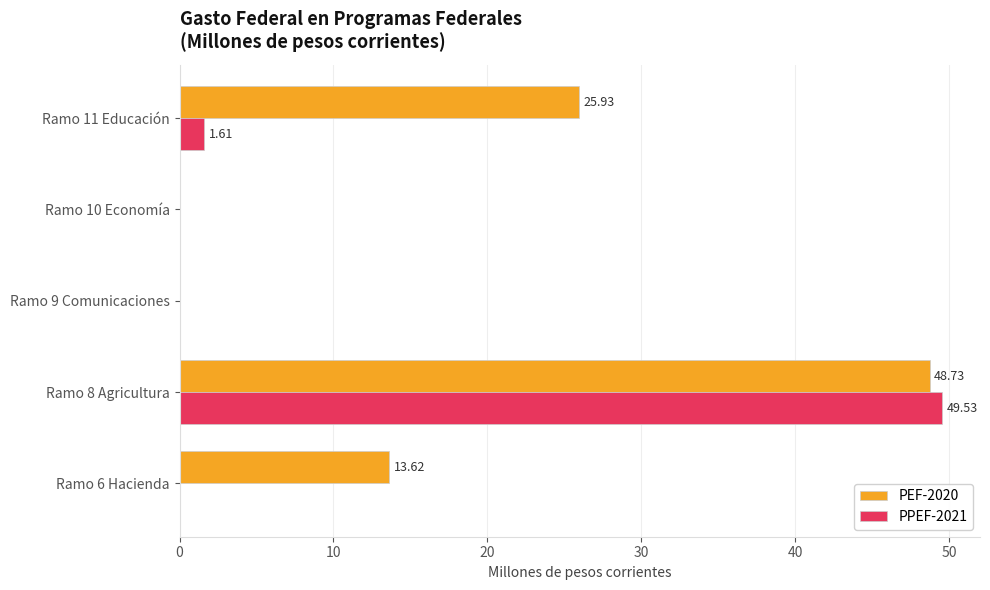

Between Ramo 6 Hacienda and Ramo 8 Agricultura, which series saw the biggest shift?

PPEF-2021